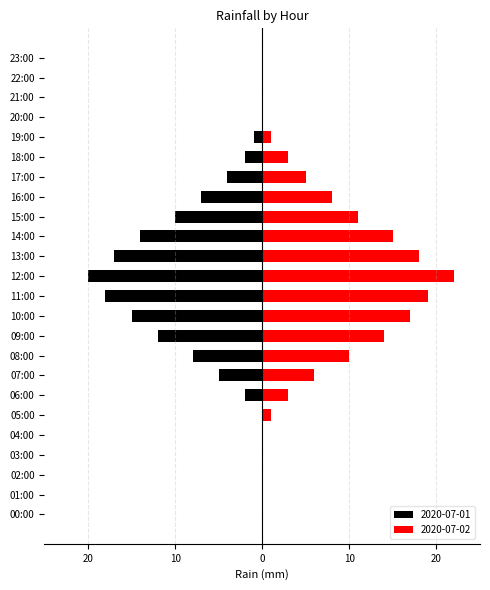

At how many categories does at least one series exceed -18?

24